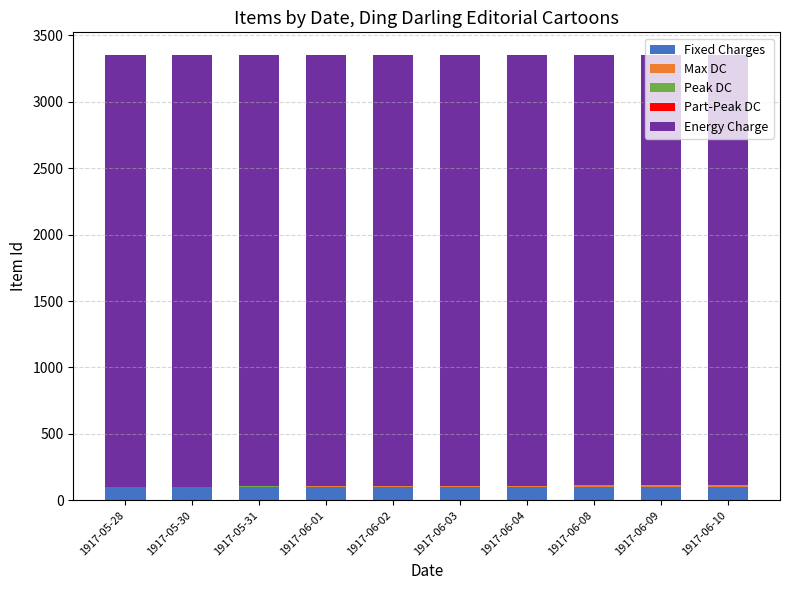

What is the maximum value for Fixed Charges?

100